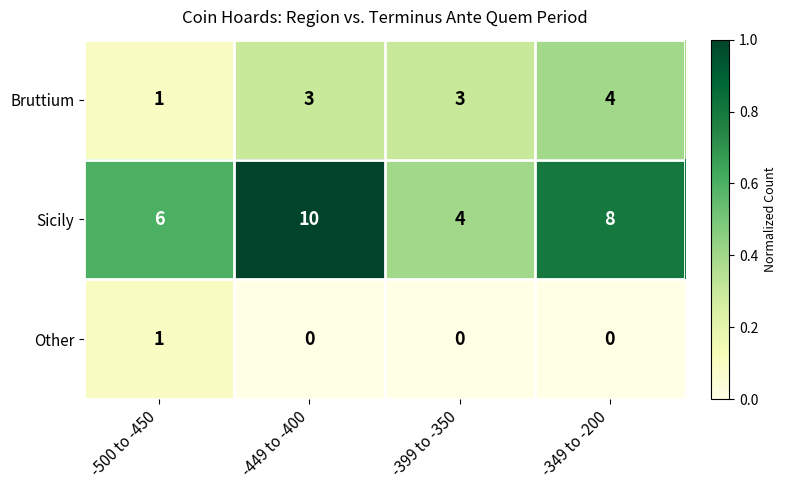

What value does the Sicily series have at -500 to -450?

6